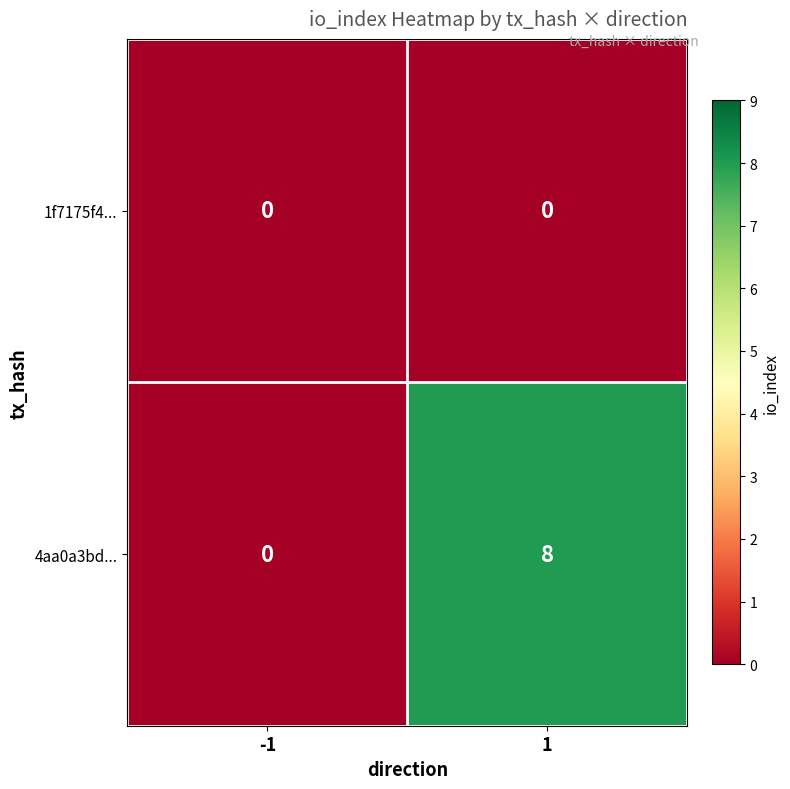

List the series in order of their peak value, highest first.

4aa0a3bd..., 1f7175f4...